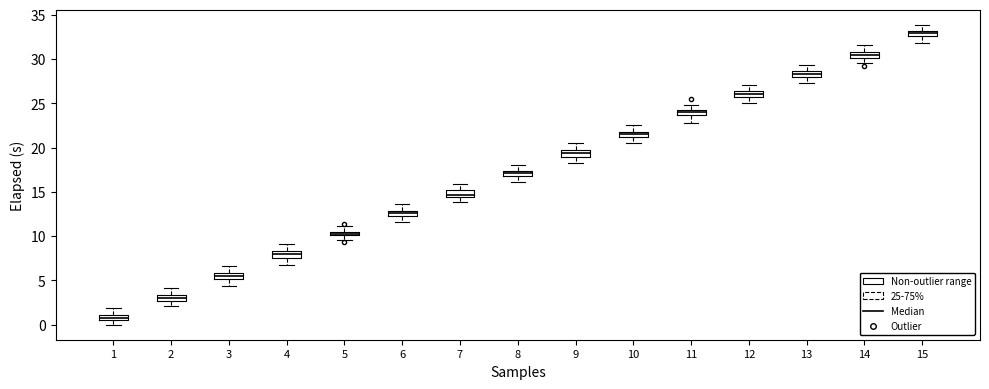

Where does the lower whisker of the box at x = 13 end on the y-axis? The values are not printed on the chart, so give them approximately, as read against the axis.

27.5